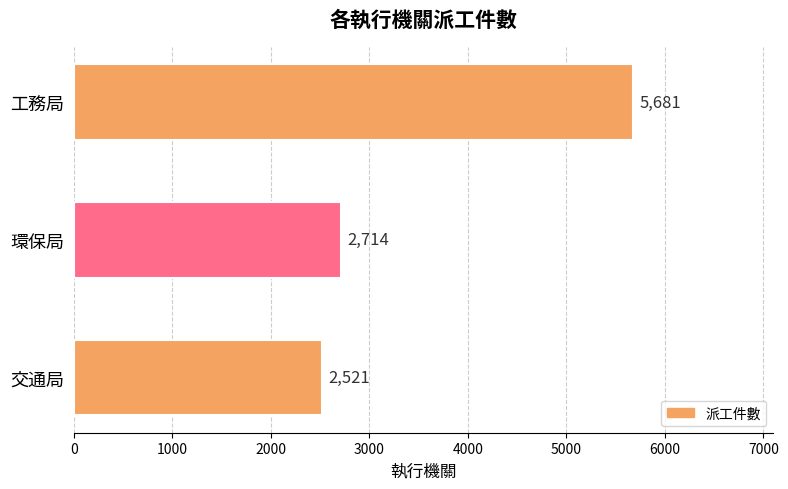

What is the difference between the maximum and minimum values?

3160